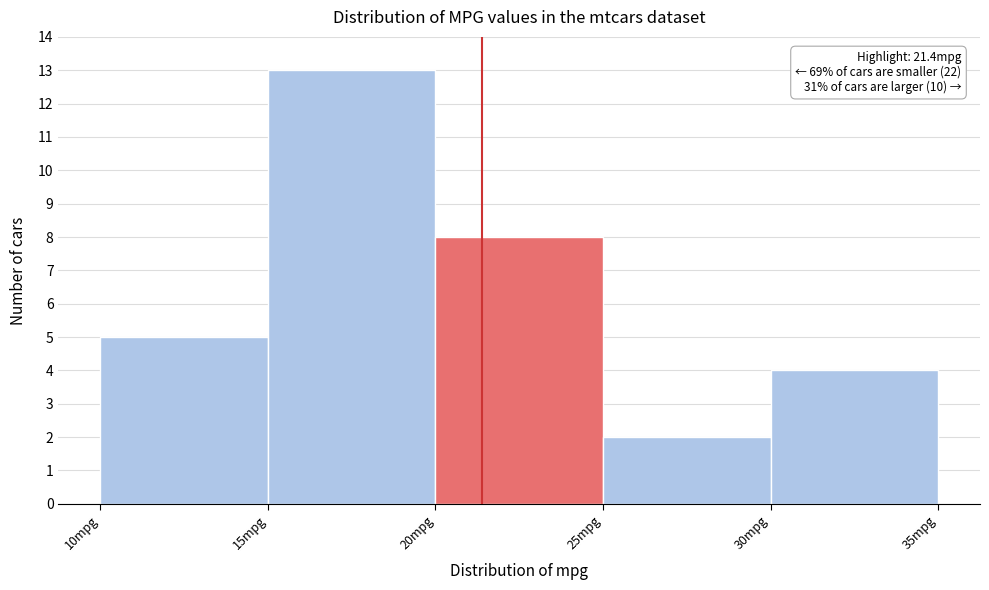

Which range on the x-axis has the tallest bar?

15 to 20